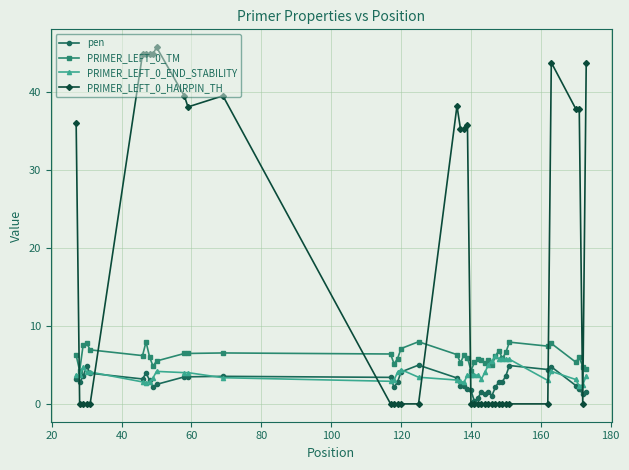

Which series has the widest spread of values?

PRIMER_LEFT_0_HAIRPIN_TH